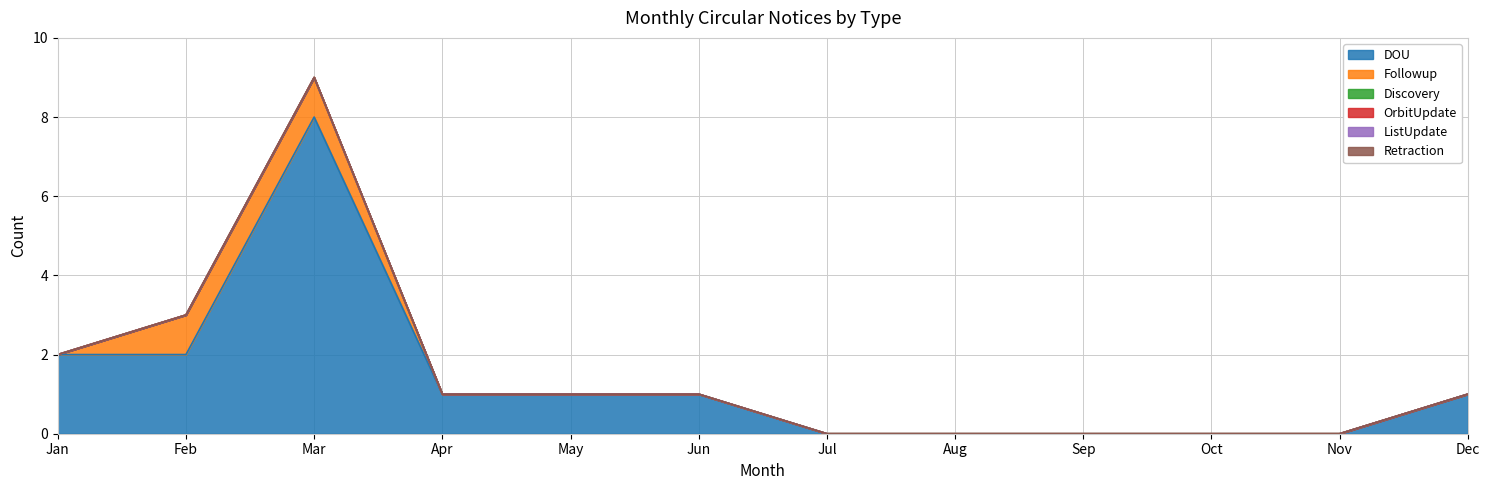

Which series has the largest total across all categories?

DOU